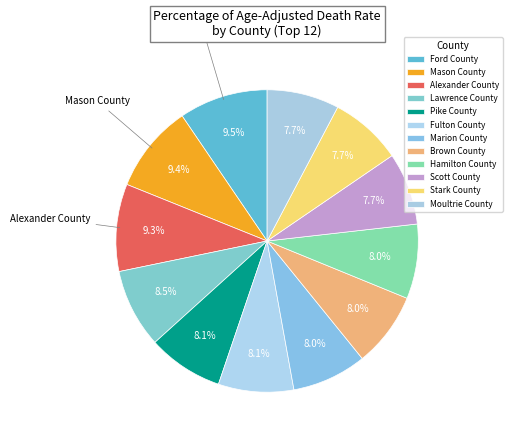

How many slices are in this pie chart?

12